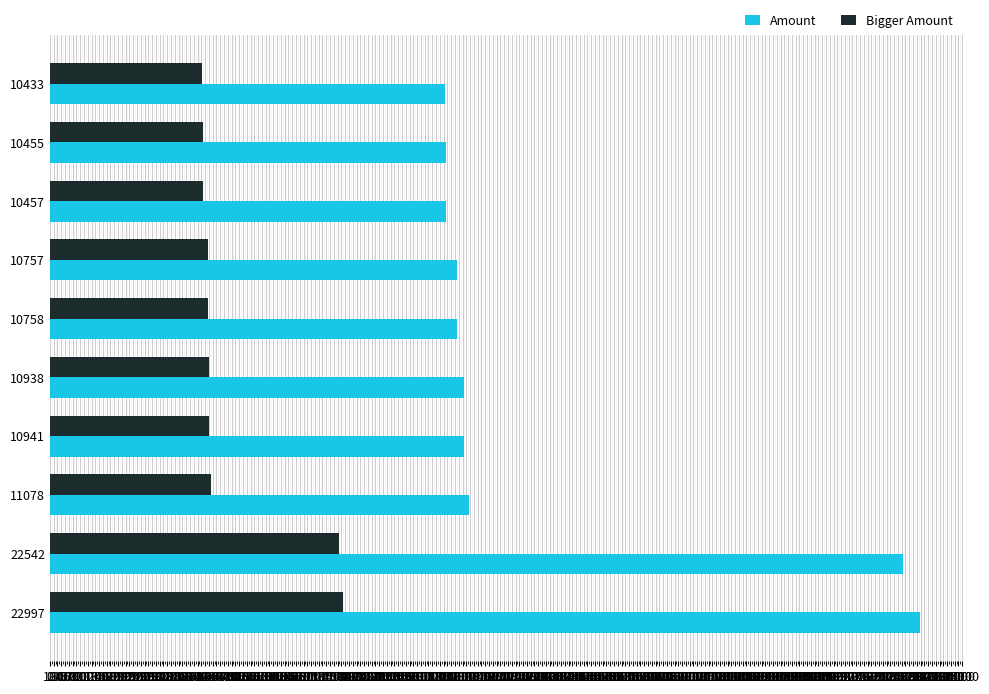

What is the average value of the Bigger Amount series?

4849